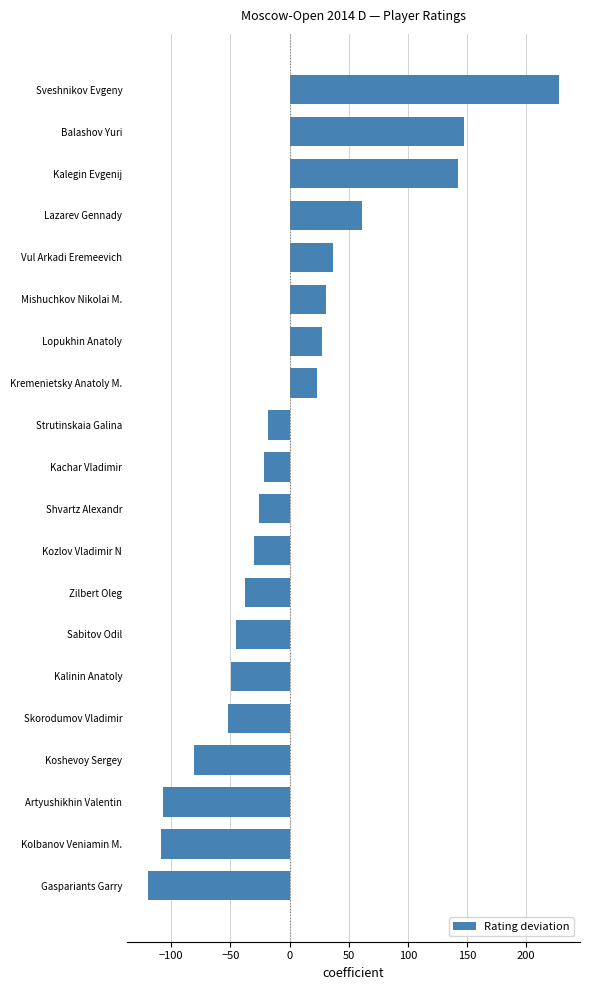

Does the chart contain any negative values?

Yes